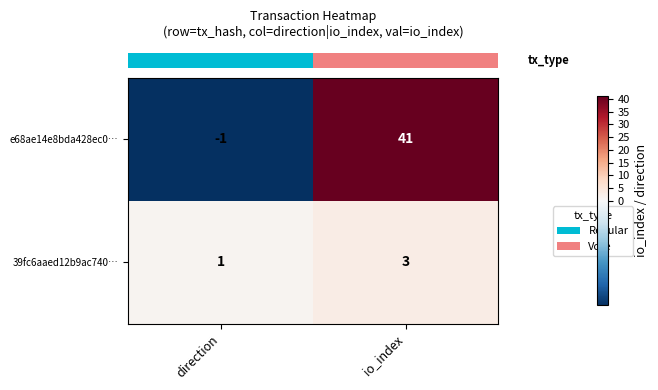

Reading left to right, extract all data points from this chart.

e68ae14e8bda428ec0…: direction=-1	io_index=41
39fc6aaed12b9ac740…: direction=1	io_index=3